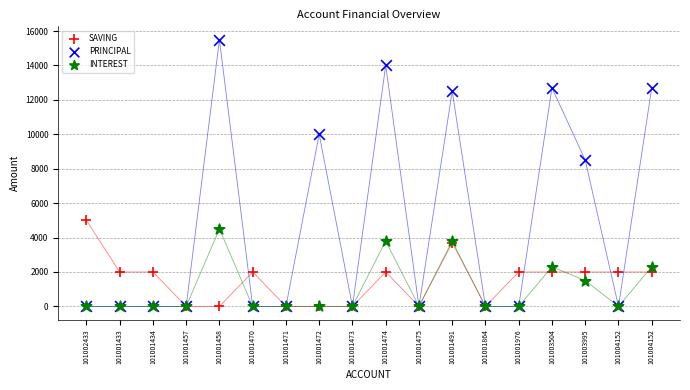

Across all series, what Y value is closest to 7750?

8500